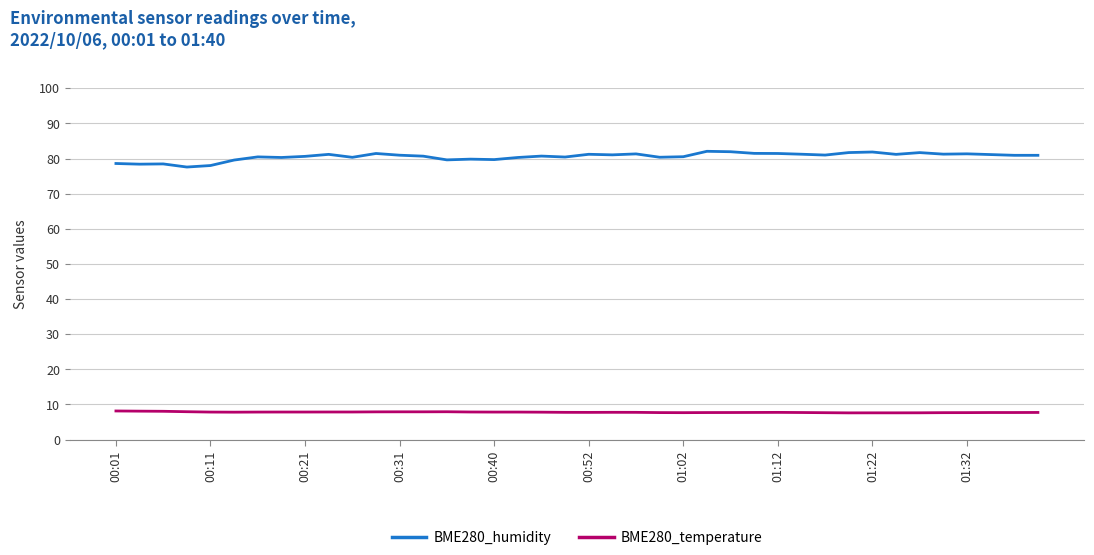

True or false: BME280_temperature and BME280_humidity intersect in this chart.

False